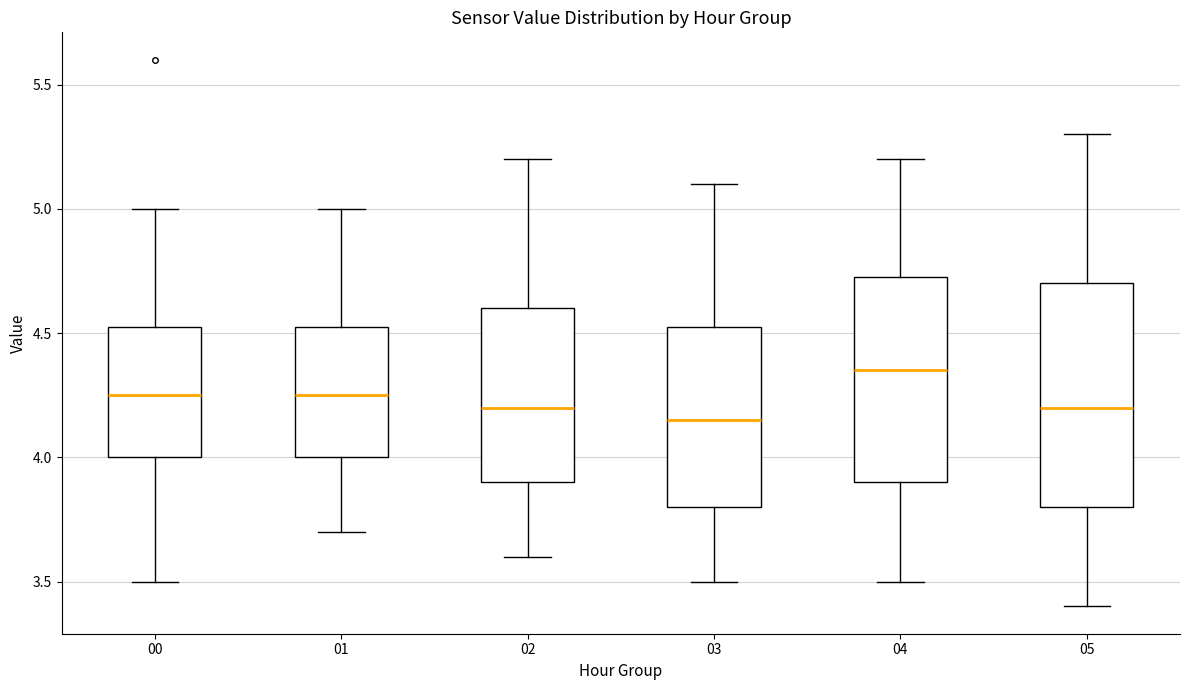

Which box is the tallest, from its lower edge to its upper edge?

05